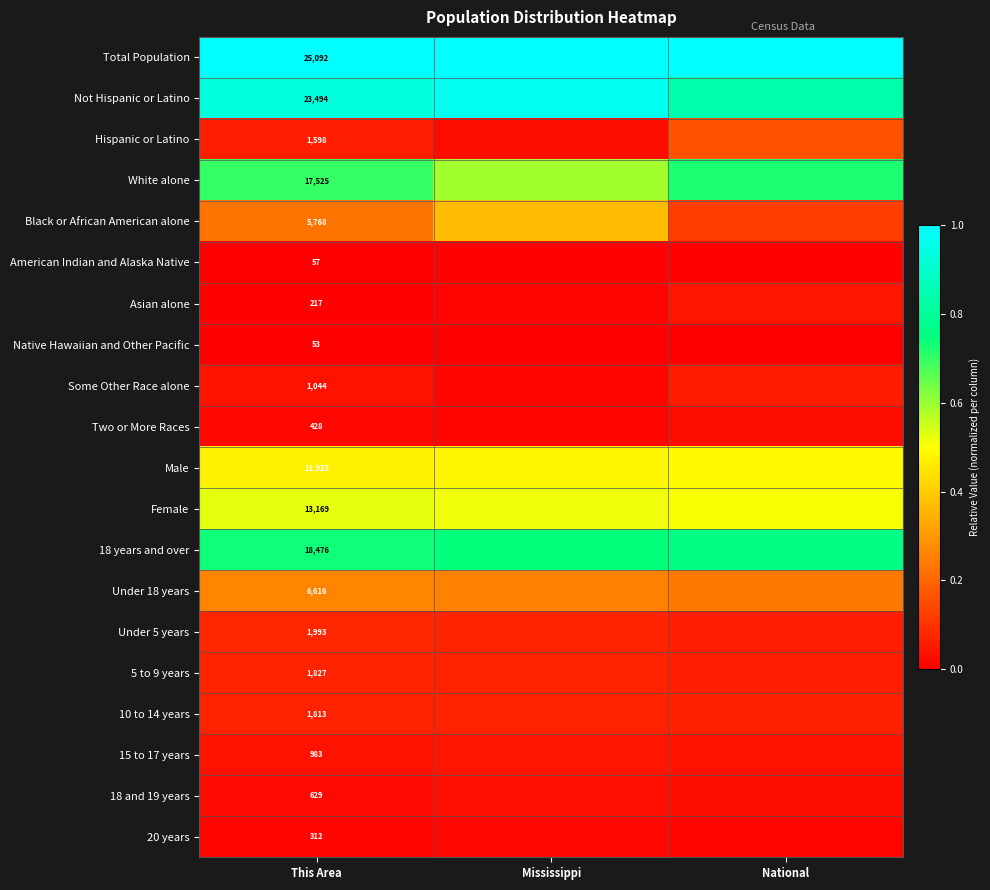

Is the value of Under 5 years at This Area greater than the value of Some Other Race alone at This Area?

Yes